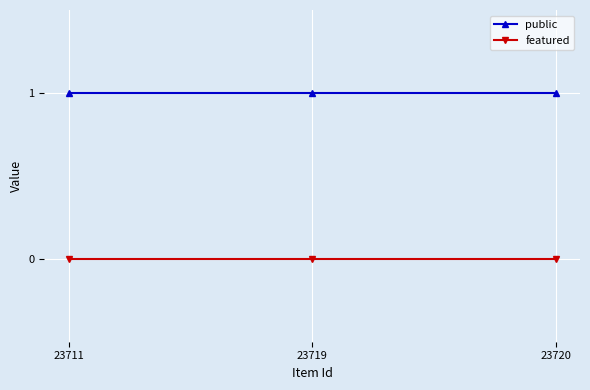

Is the value of public at 23719 greater than the value of featured at 23719?

Yes